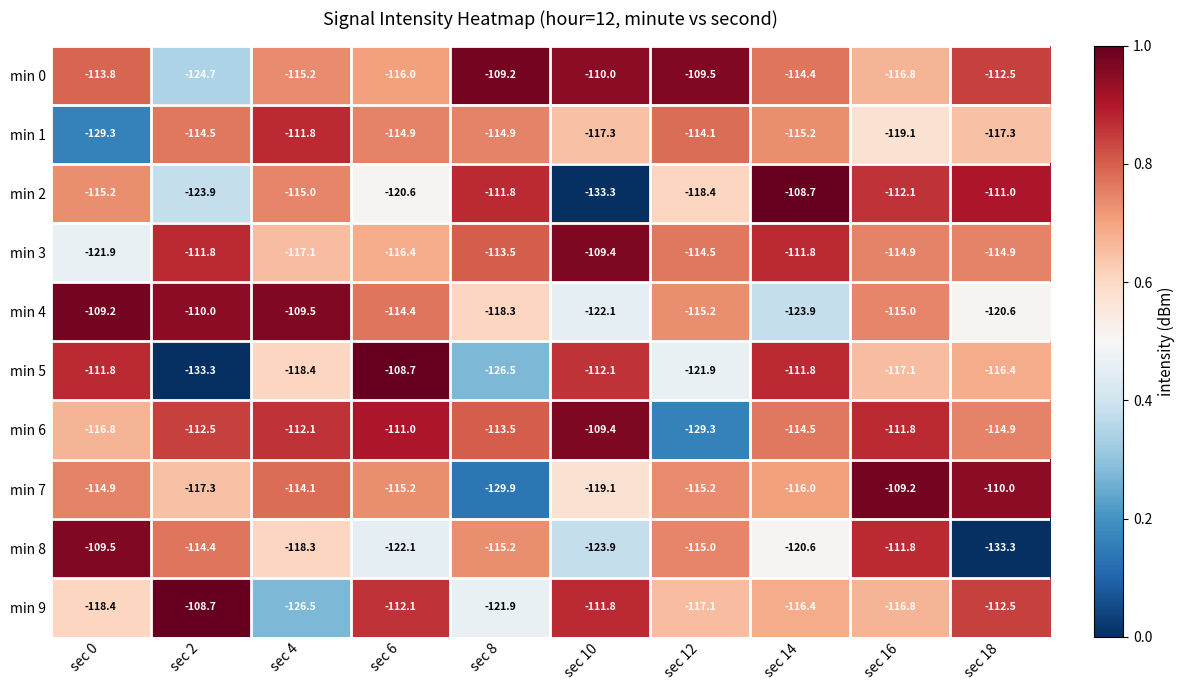

What is the minimum value shown in the chart?

-133.3